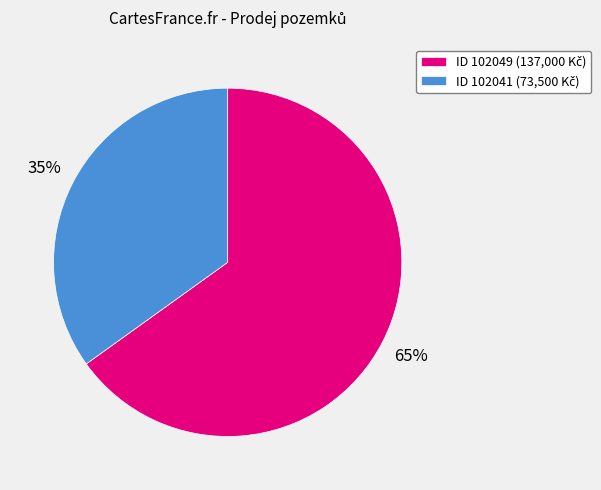

Does any single category account for the majority?

Yes